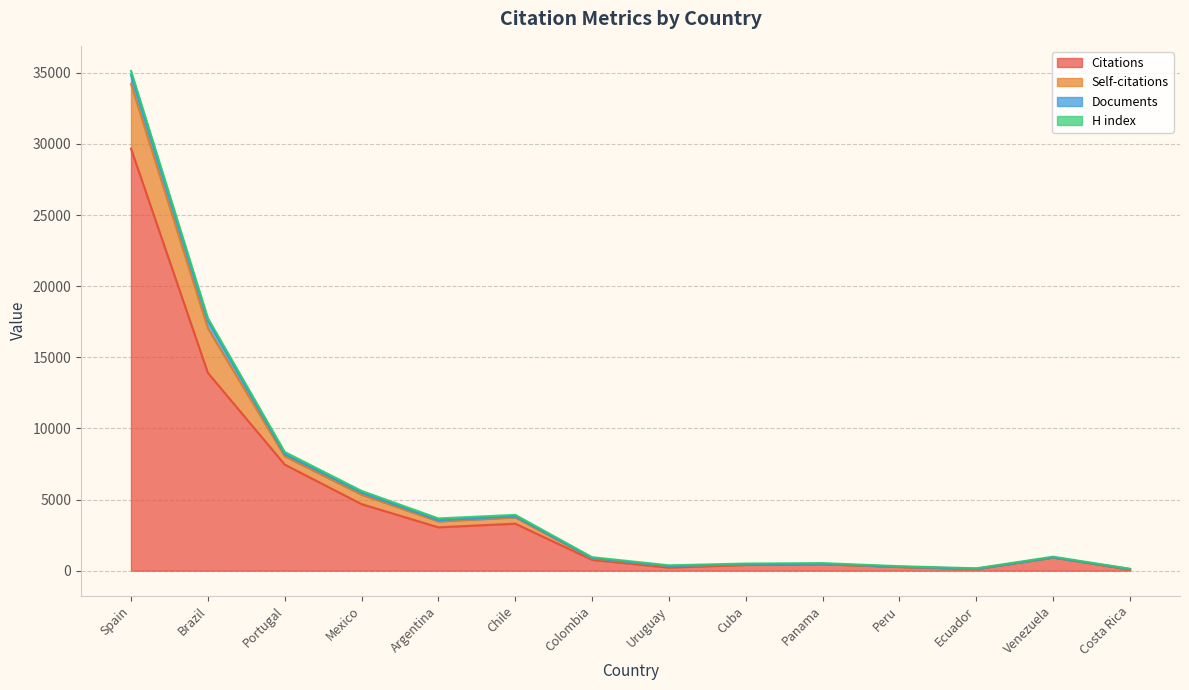

At how many categories does at least one series exceed 23299?

1